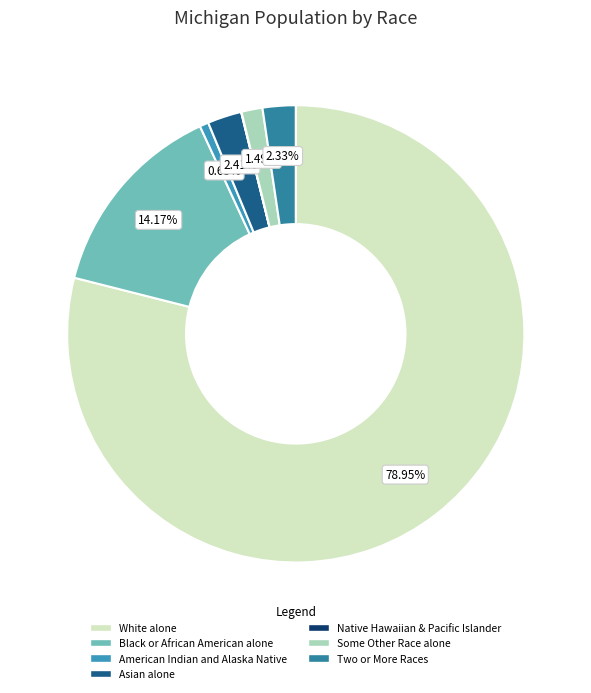

What is the smallest slice in the pie chart?

Native Hawaiian and Other Pacific Islander